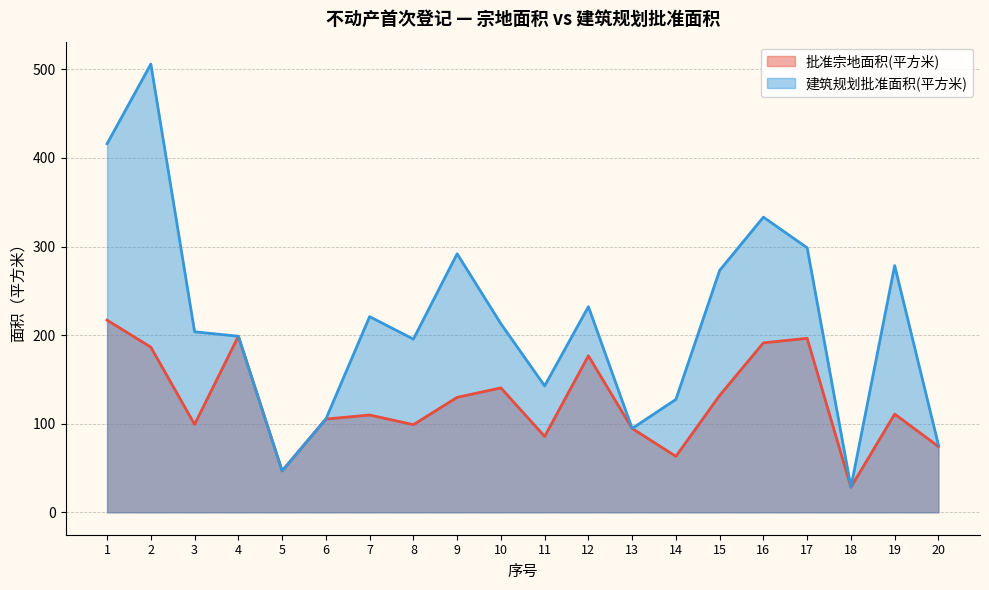

The 建筑规划批准面积(平方米) series shows 273.1 at 15. True or false?

True